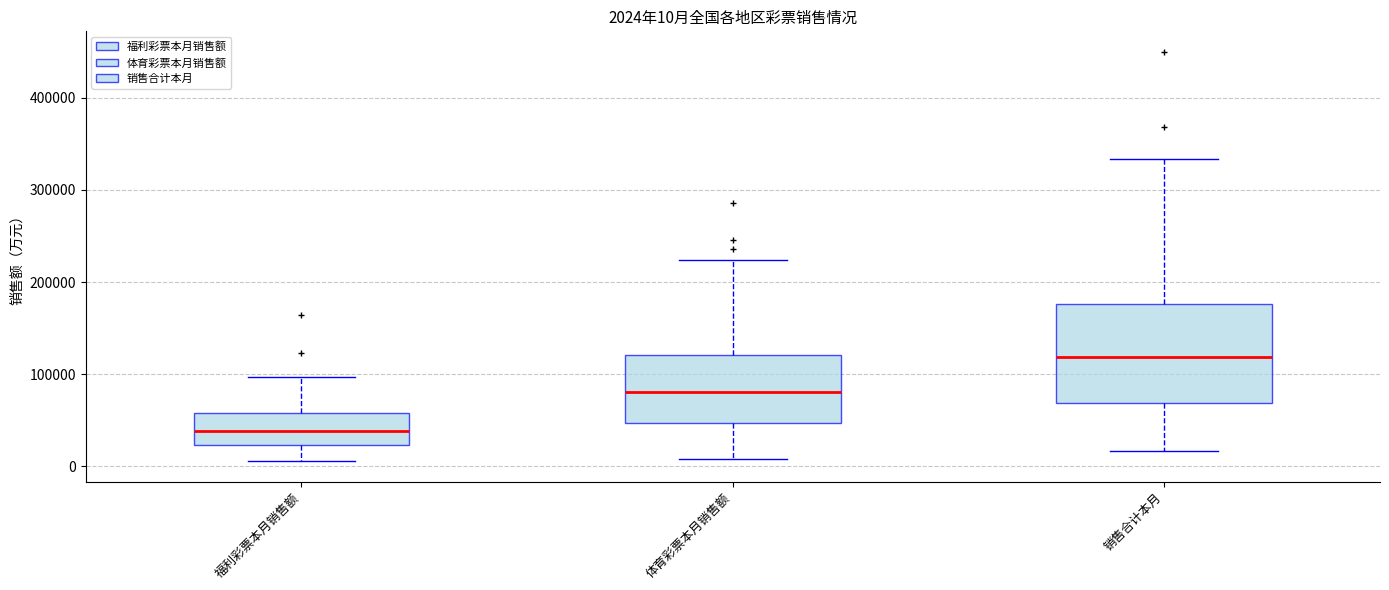

Which box has the highest median line?

销售合计本月